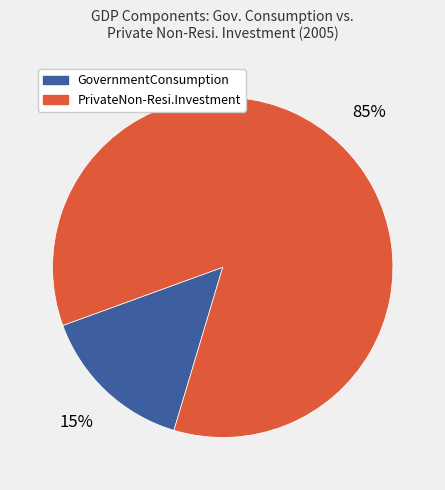

Is there a majority slice in this chart?

Yes